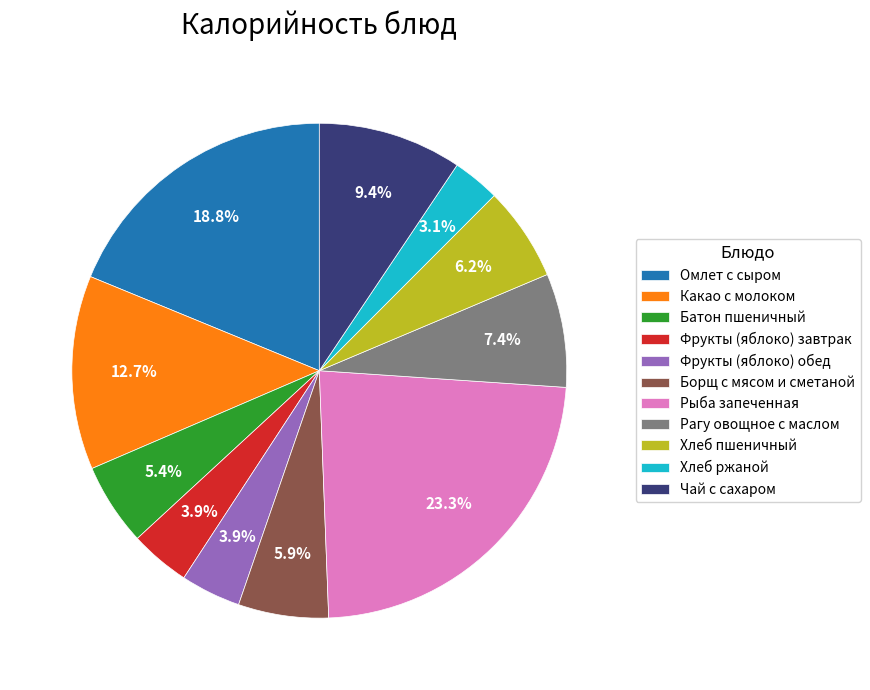

Between Рагу овощное с маслом and Борщ с мясом и сметаной, which is larger?

Рагу овощное с маслом